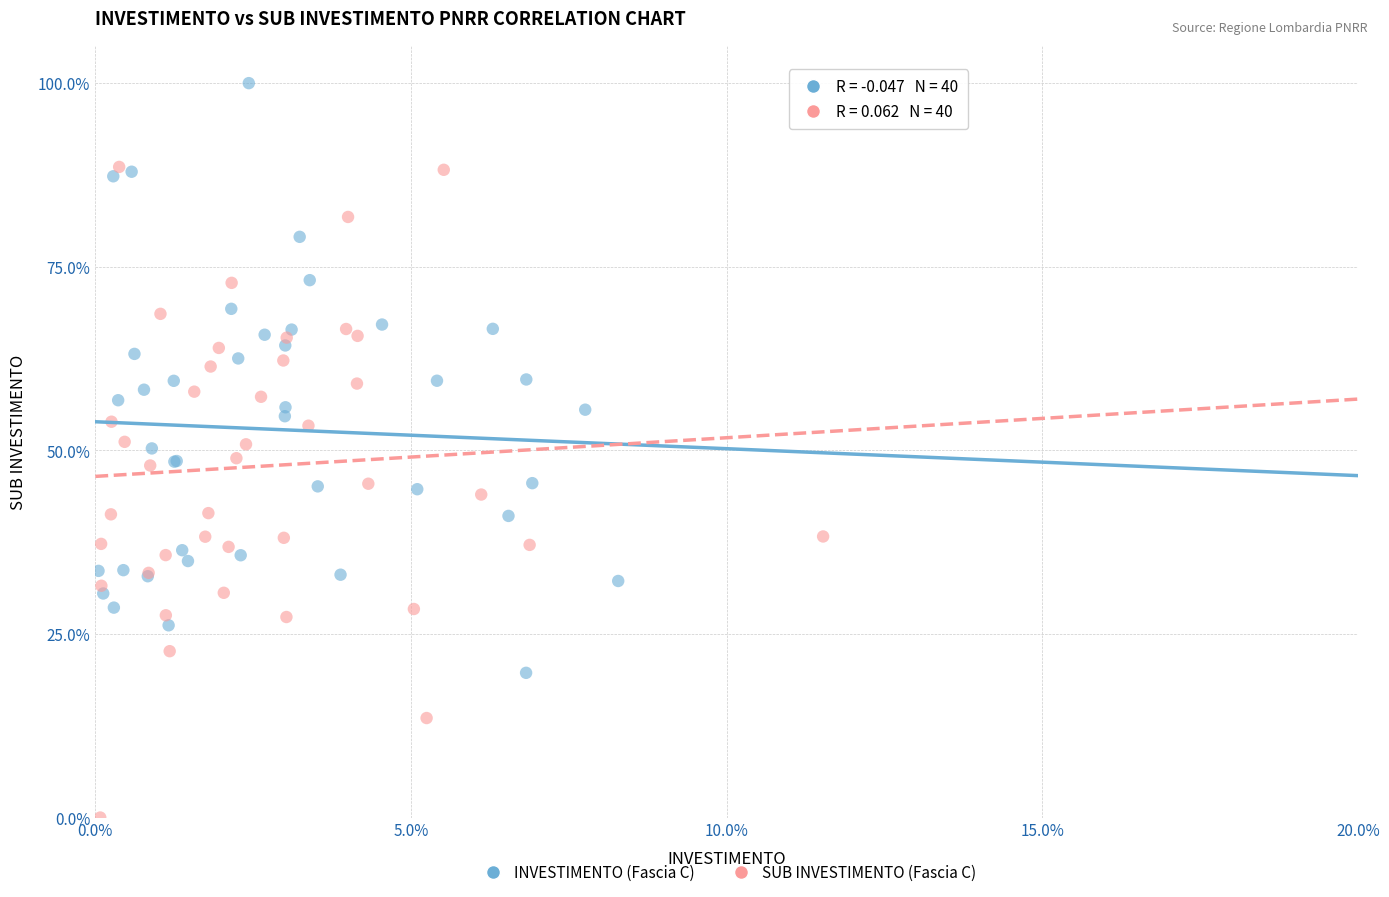

What are all the series names shown in the legend?

INVESTIMENTO (Fascia C), SUB INVESTIMENTO (Fascia C)